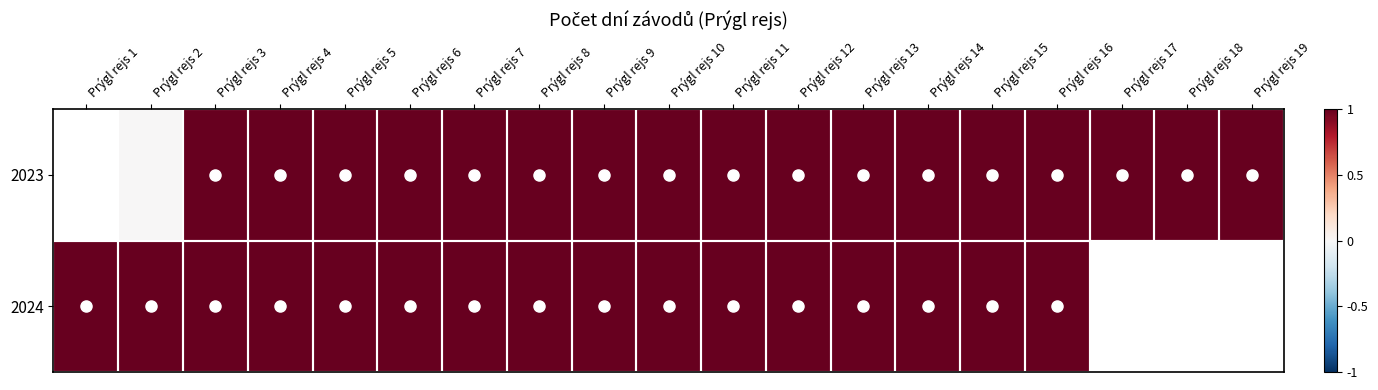

The value of 2023 at Prýgl rejs 11 is 1.0. True or false?

True